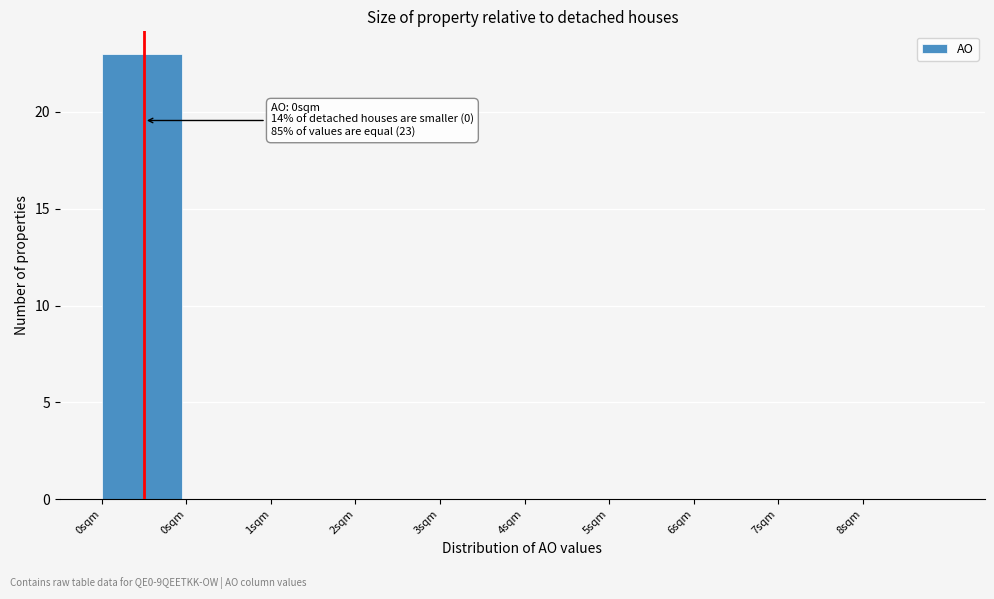

Count the number of data series in this chart.

1